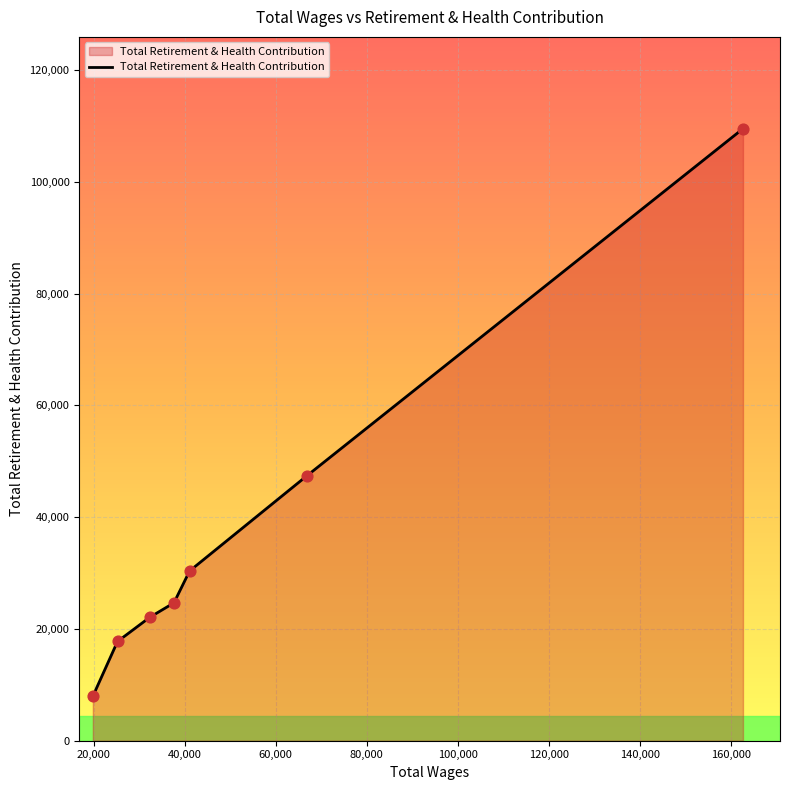

What is the average value?

37107